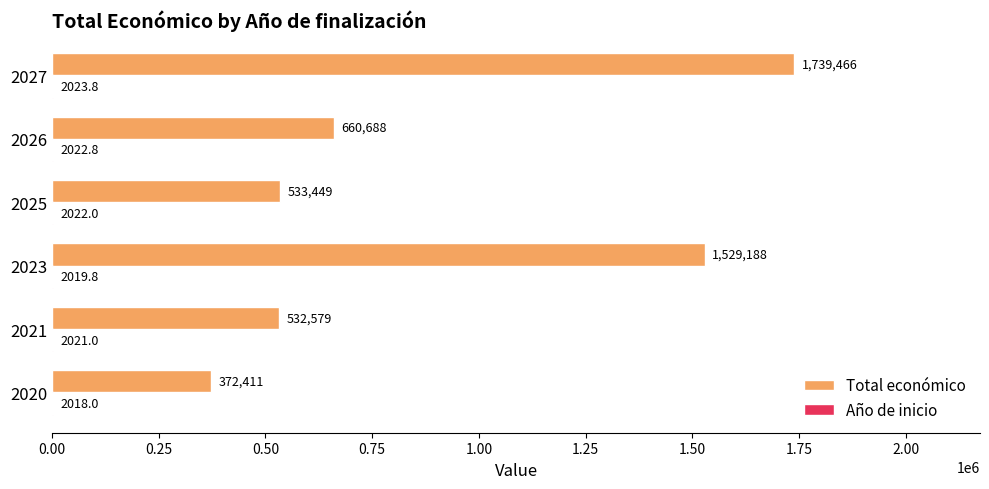

What is the sum of the Total económico values at 2025 and 2027?

2272915.0